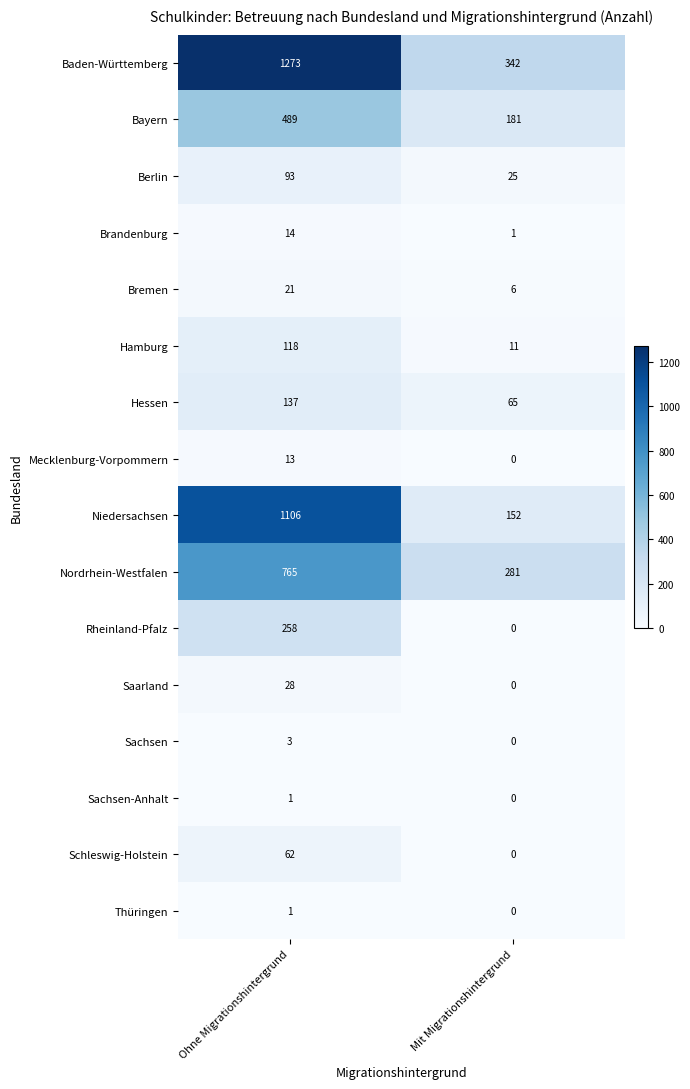

The Berlin series shows 150 at Ohne Migrationshintergrund. True or false?

False